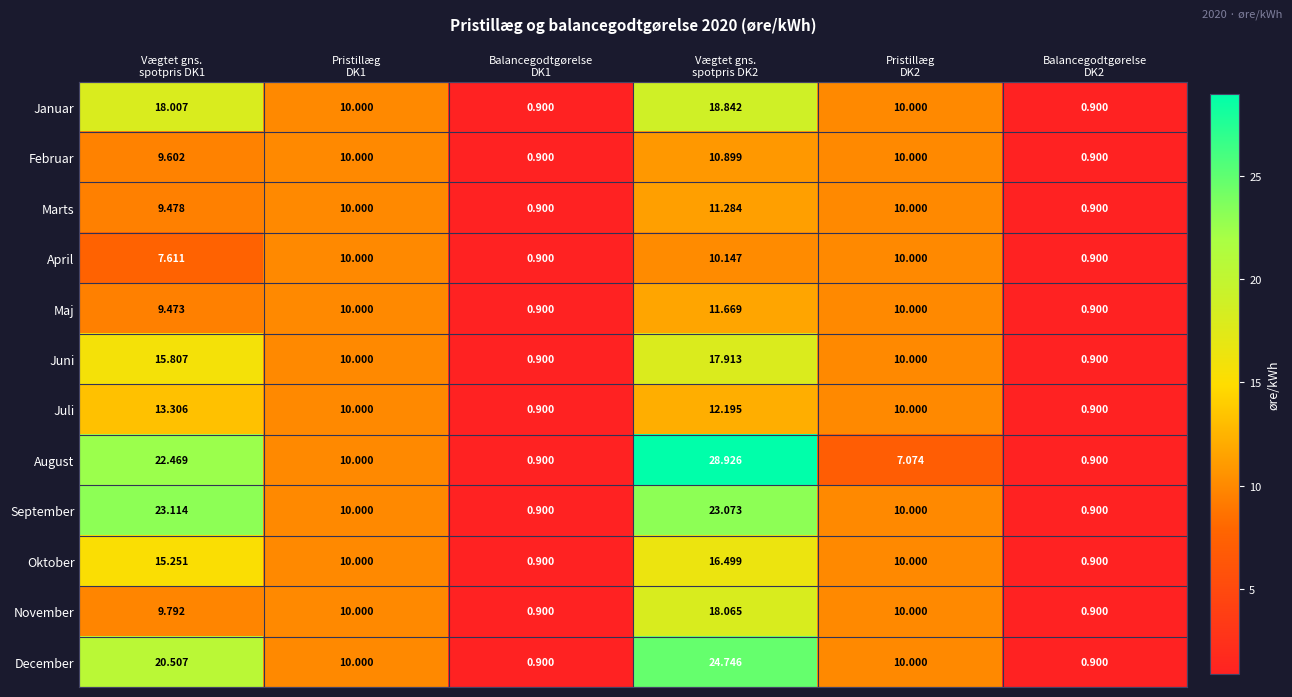

What is the total value across all series at Pristillæg
DK1?

120.0